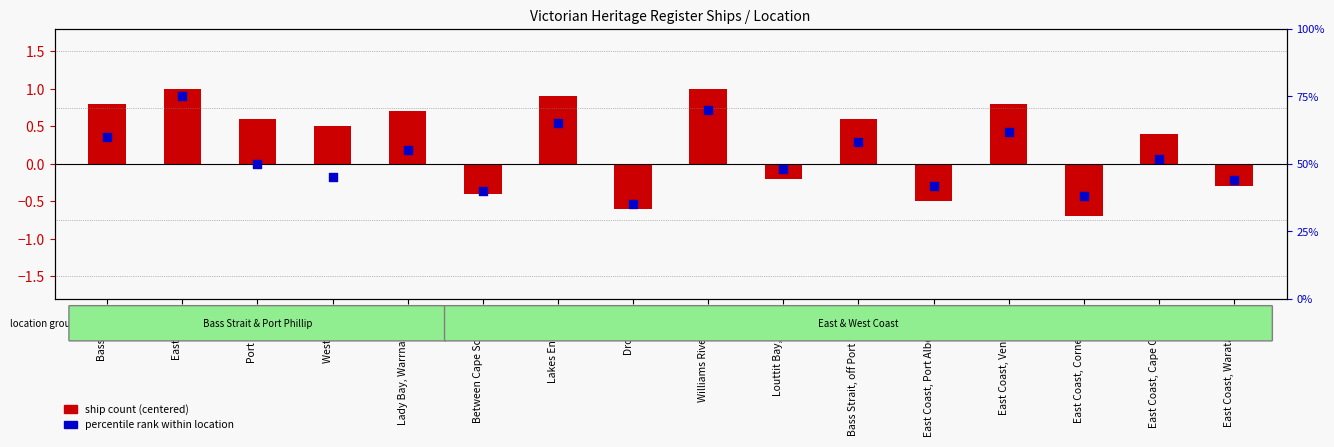

Which series contains the highest Y value?

percentile rank within location